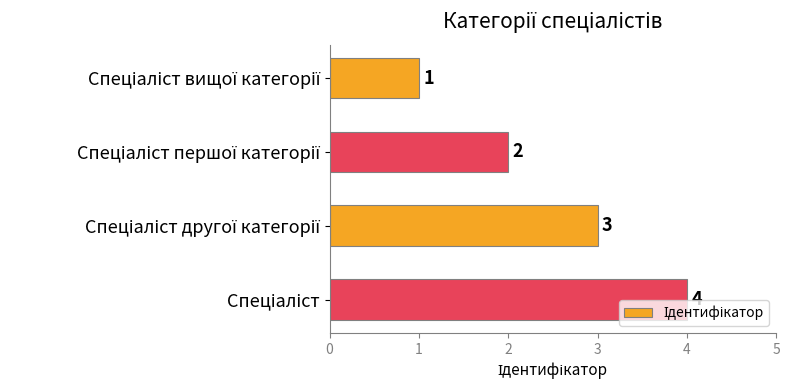

What is the greatest value displayed?

4